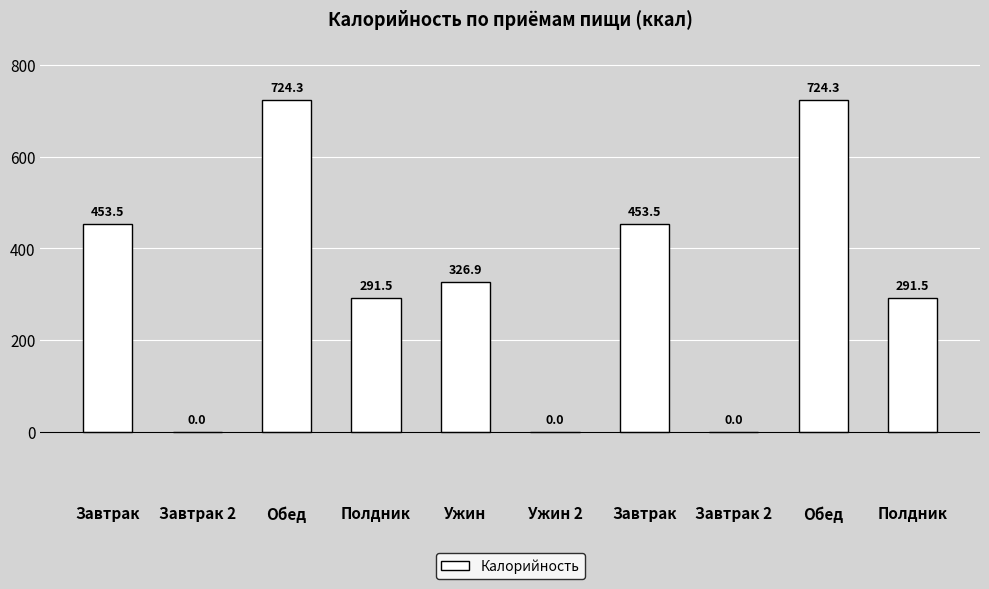

The value at Завтрак is 169.9. True or false?

False